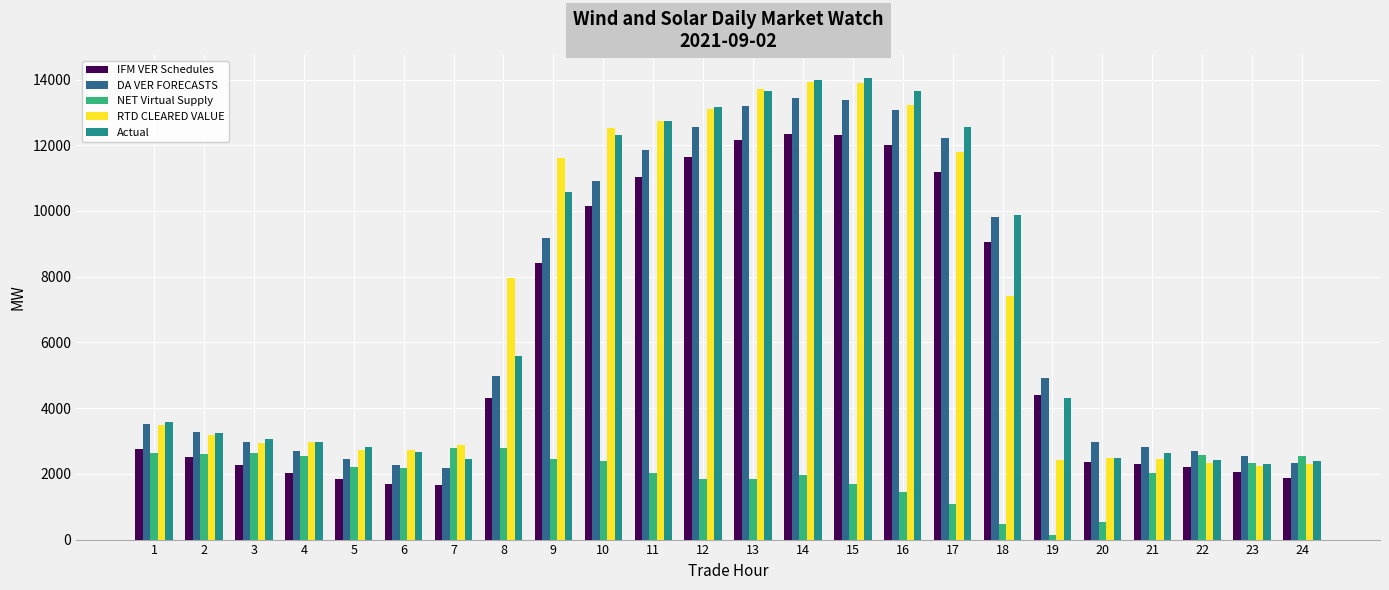

What is the average value of the DA VER FORECASTS series?

6758.1